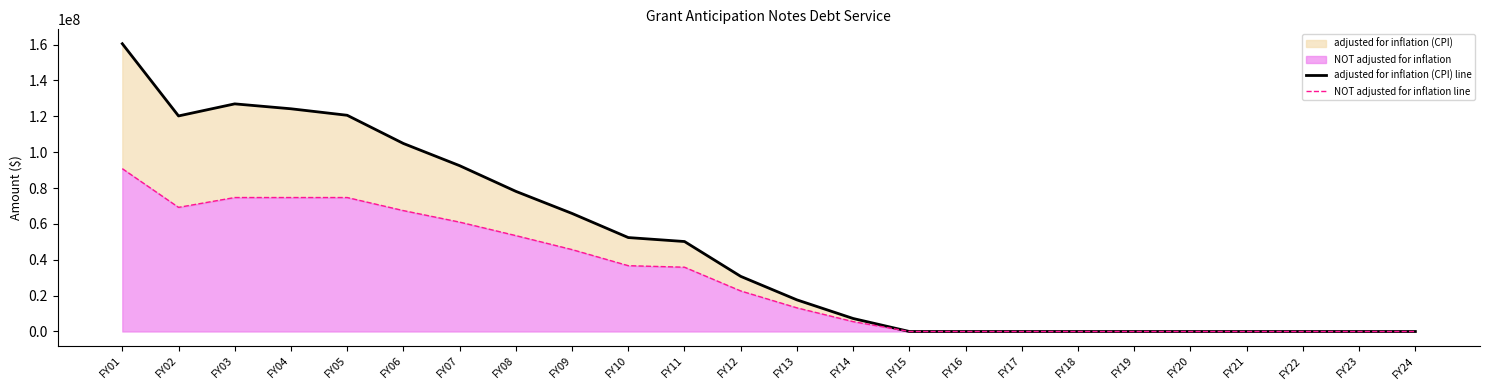

Which series has the largest range (max minus min)?

adjusted for inflation (CPI) line